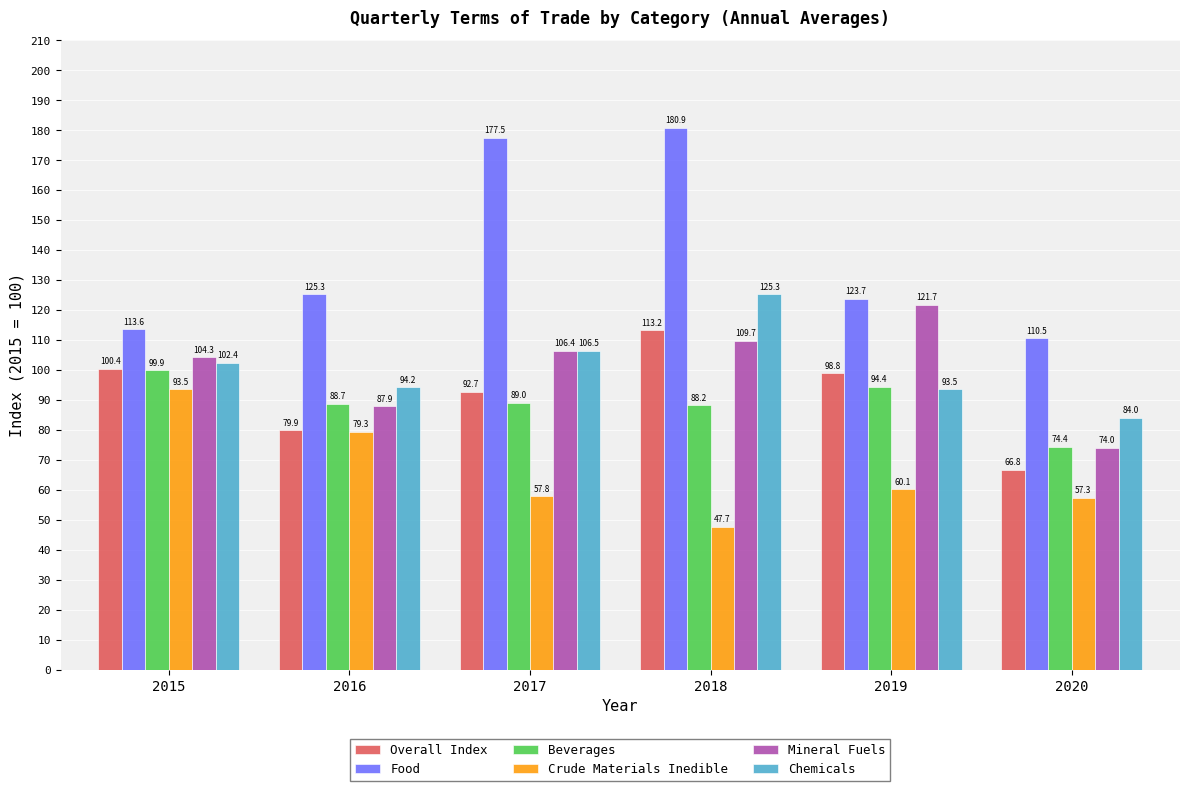

Reading right to left, list all the values displayed in this chart.

Overall Index: 66.8	98.8	113.2	92.7	79.9	100.4
Food: 110.5	123.7	180.9	177.5	125.3	113.6
Beverages: 74.4	94.4	88.2	89.0	88.7	99.9
Crude Materials Inedible: 57.3	60.1	47.7	57.8	79.3	93.5
Mineral Fuels: 74.0	121.7	109.7	106.4	87.9	104.3
Chemicals: 84.0	93.5	125.3	106.5	94.2	102.4